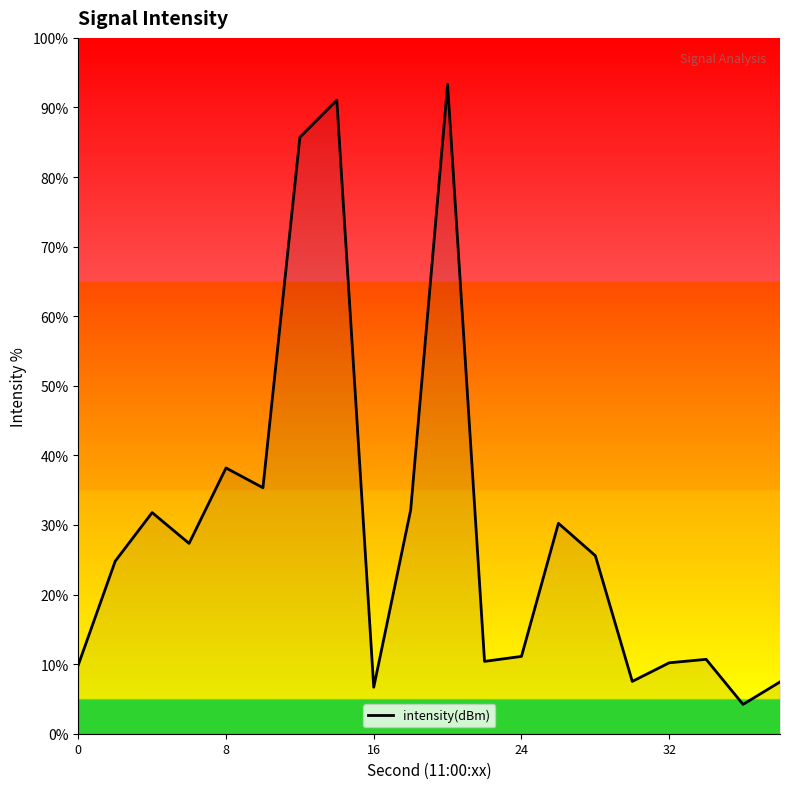

What is the difference between the maximum and minimum values?

89.1